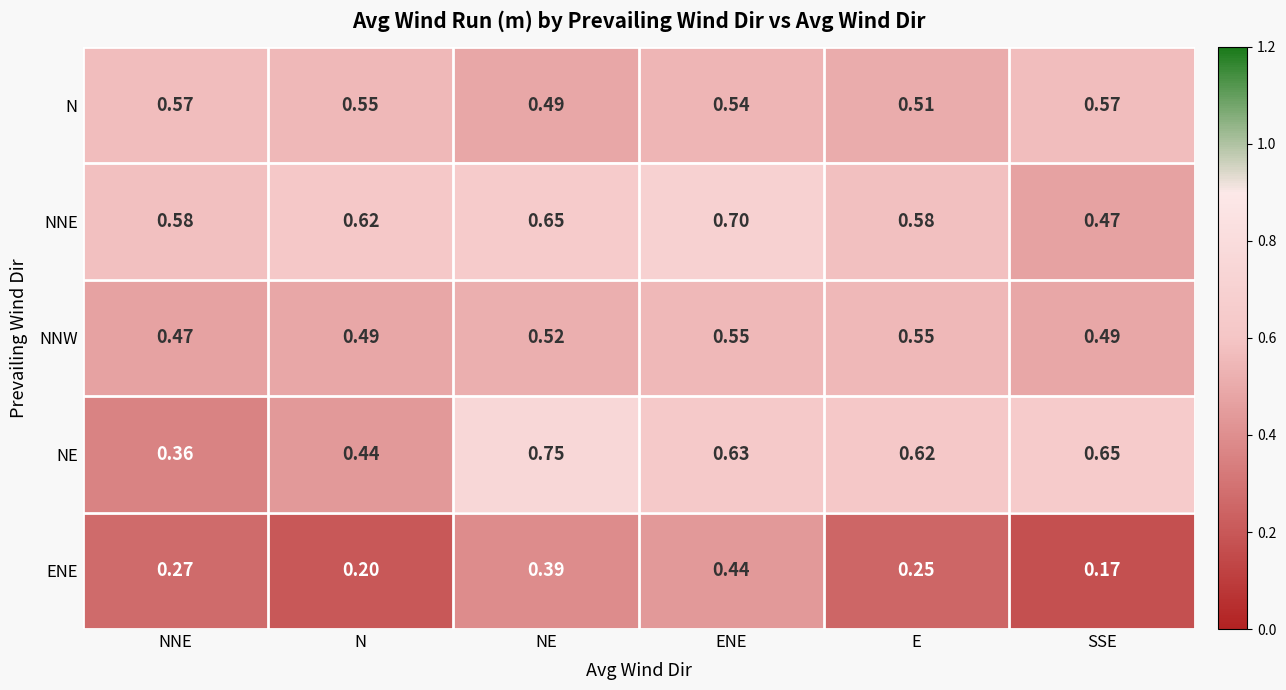

Which series has the largest total across all categories?

NNE